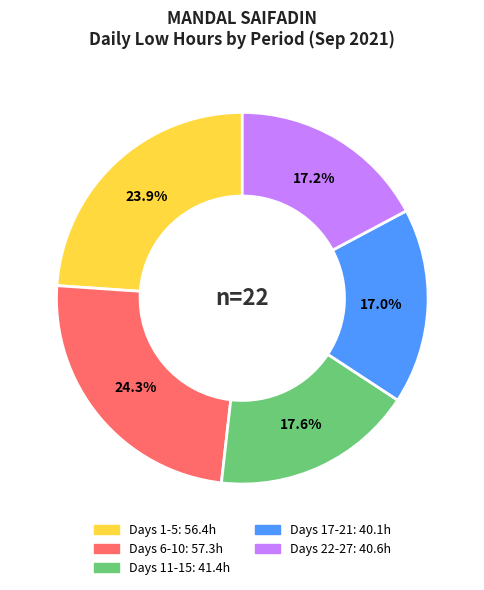

Is there a majority slice in this chart?

No